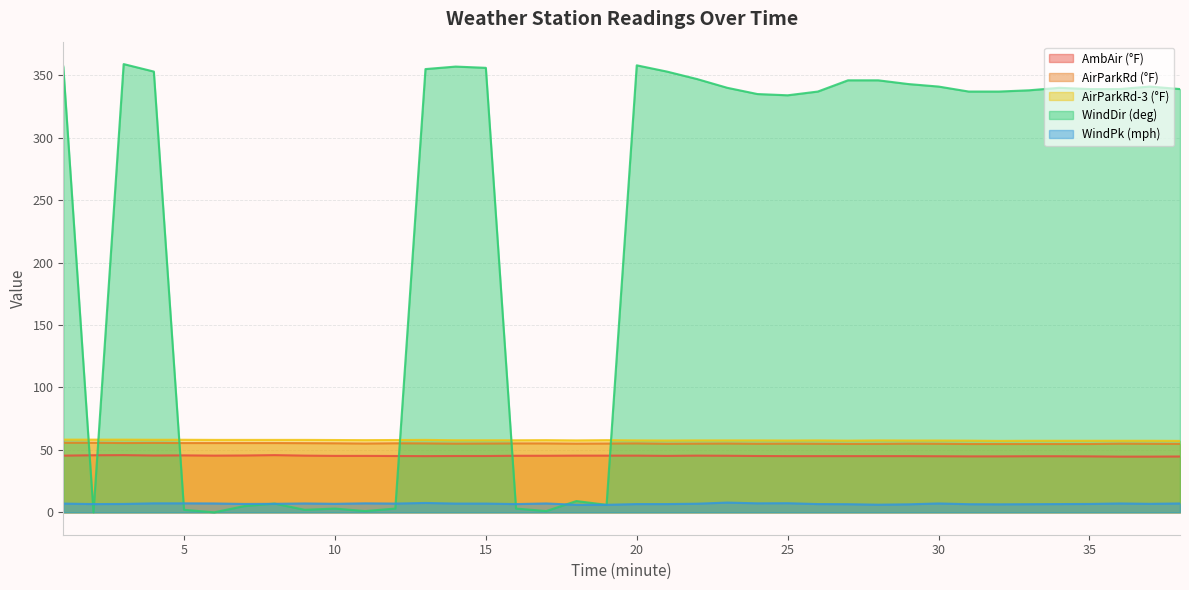

What is the greatest value displayed?

359.0